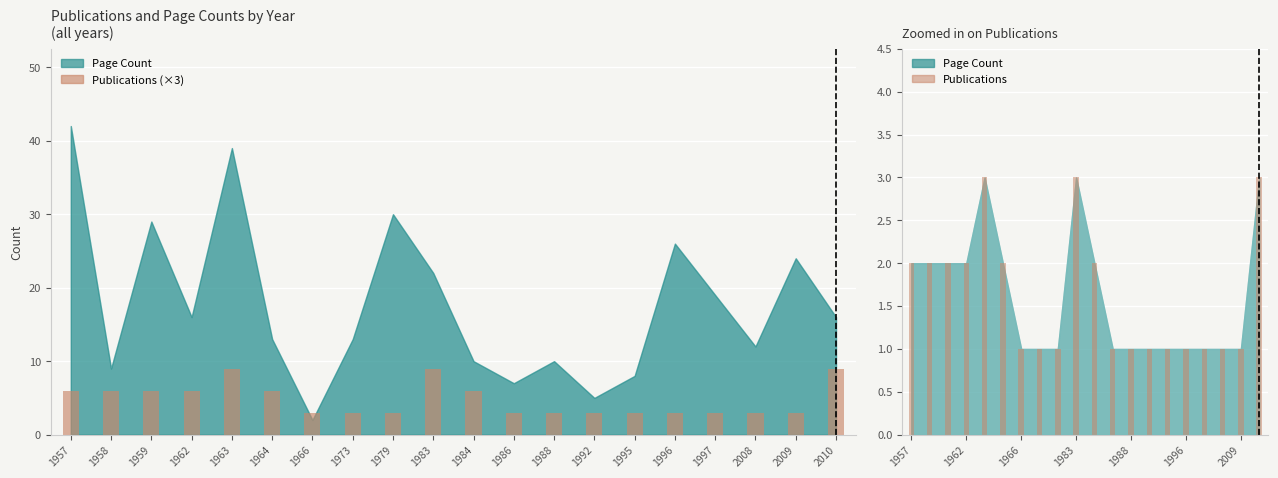

What is the difference between the highest and lowest values at 2010?

6